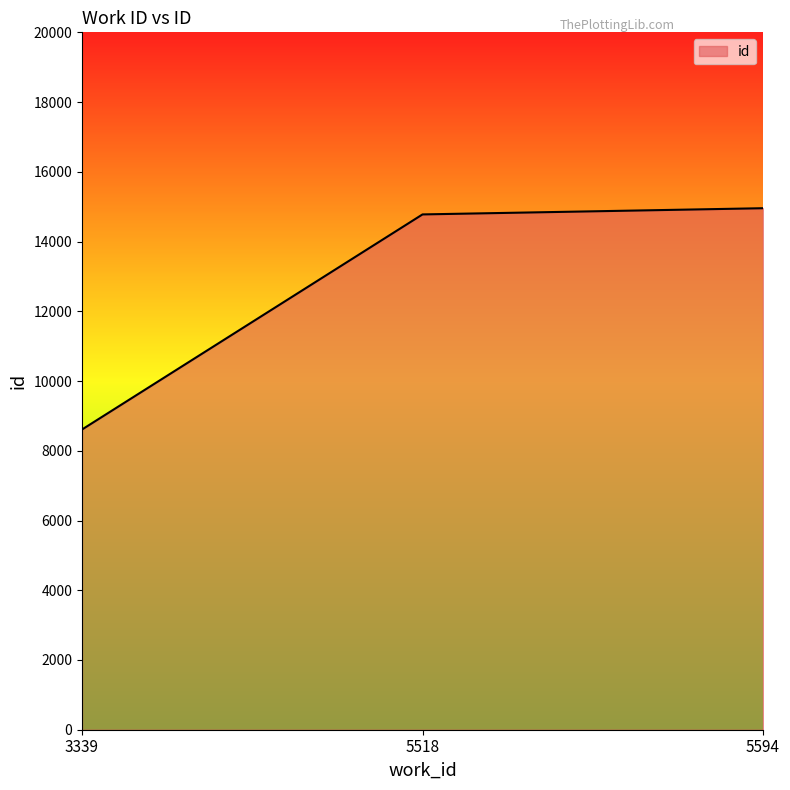

Between 5594 and 5518, which is larger?

5594